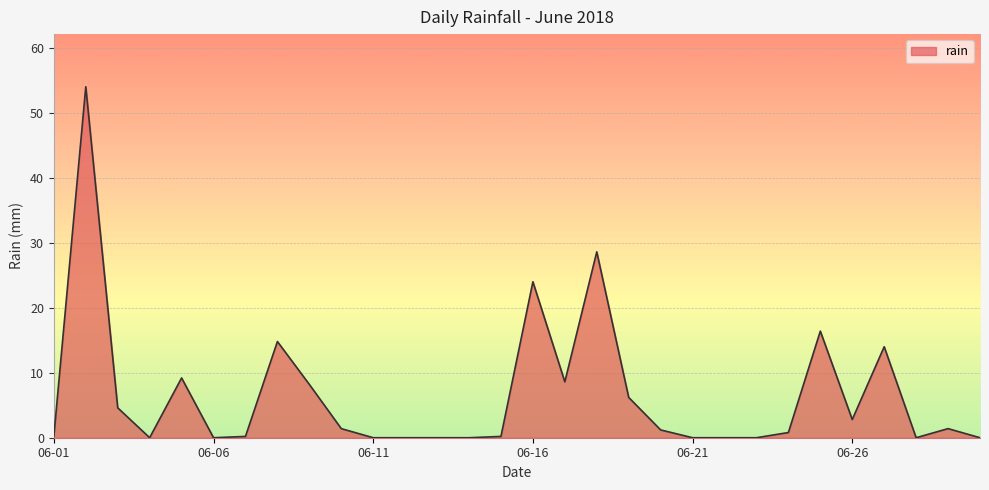

Does the chart have visible grid lines?

Yes